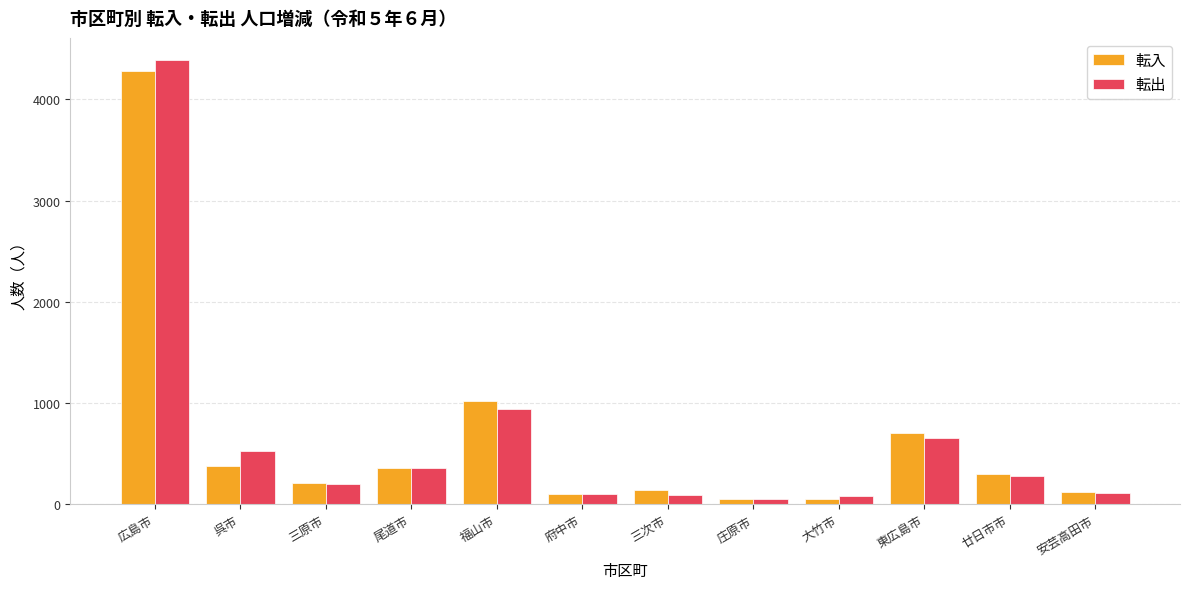

Which category has the highest value in the 転出 series?

広島市